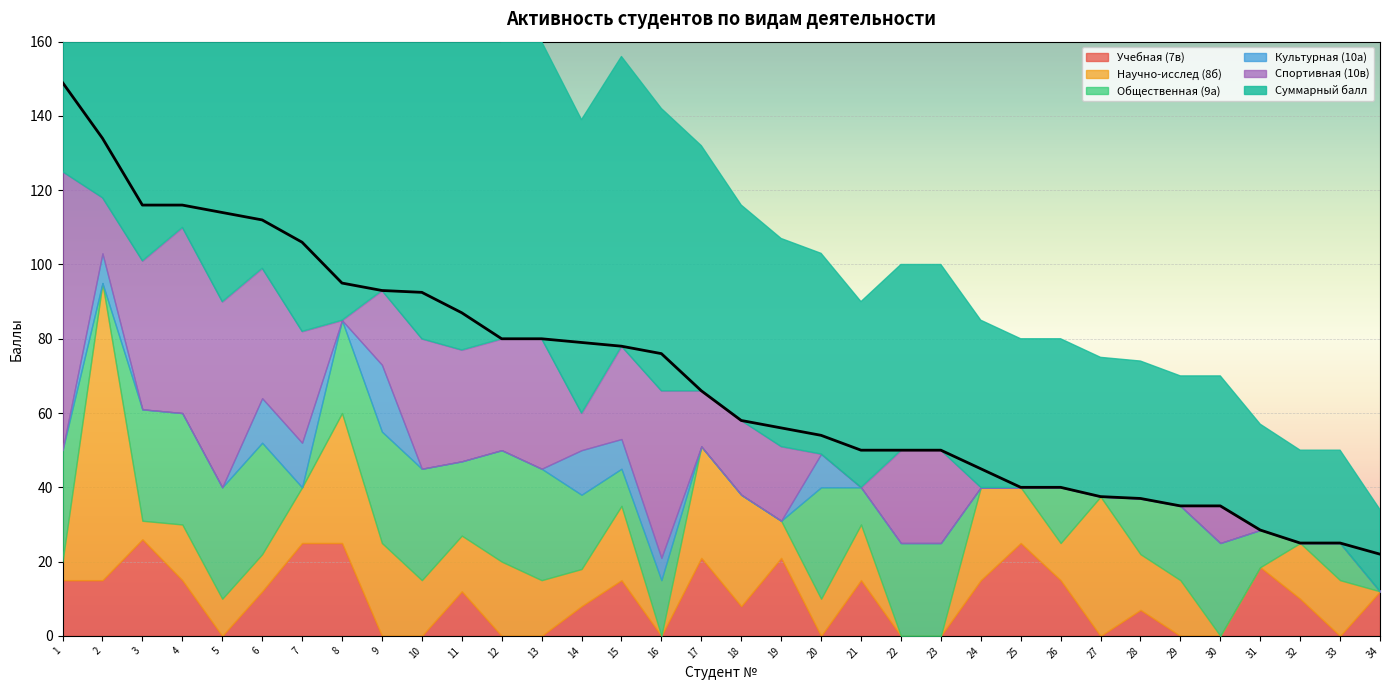

At how many categories does at least one series exceed 5?

34